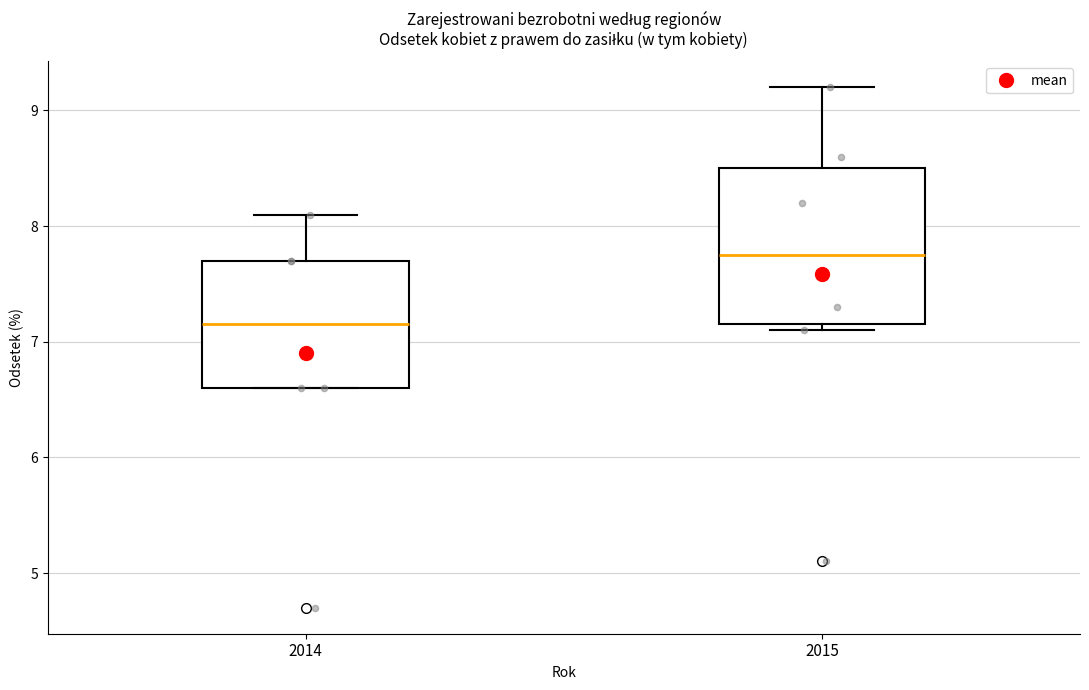

Reading left to right, read every box against the y-axis: the position of its median line, the range the box covers, and the ends of its whiskers. The values are not printed on the chart, so give them approximately, as read against the axis.

2014: median 7.2, box 6.6 to 7.7, whiskers 6.6 to 8.1
2015: median 7.8, box 7.2 to 8.5, whiskers 7.1 to 9.2